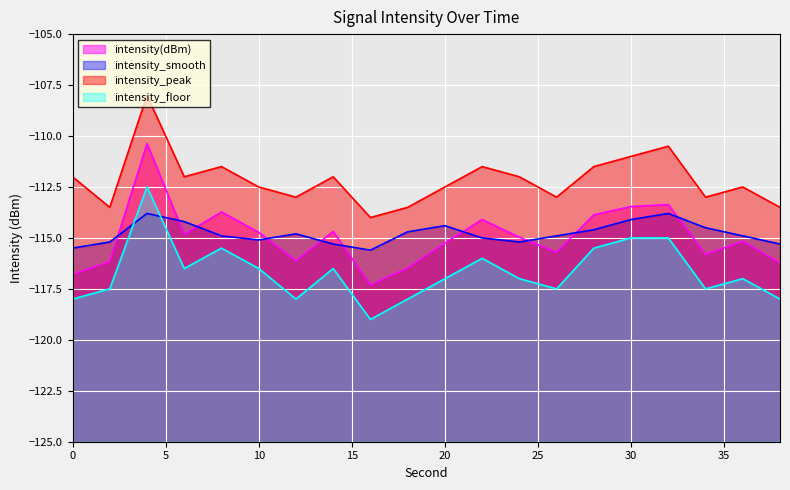

The value of intensity_peak at 14 is -112.0. True or false?

True